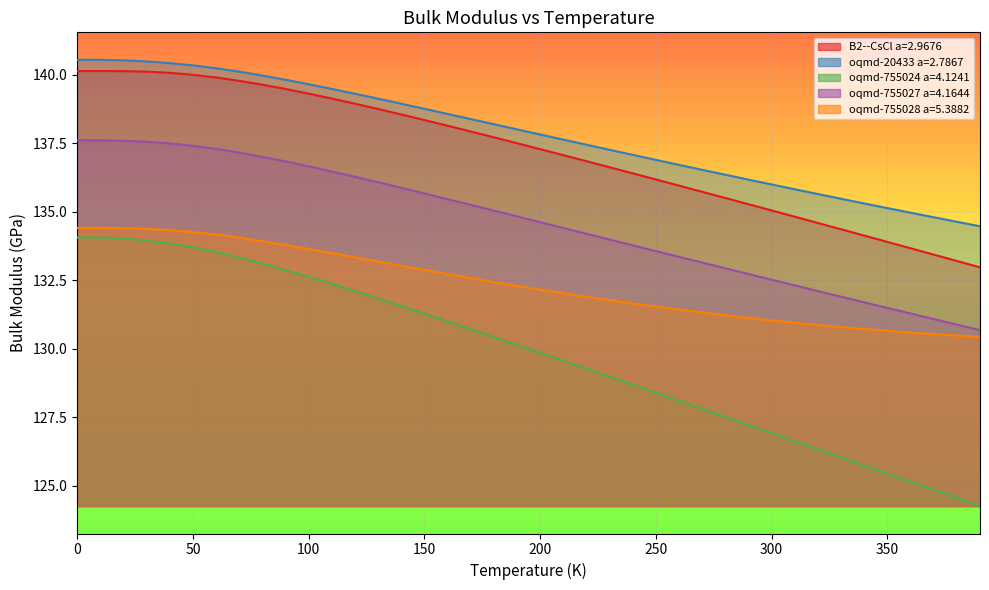

What is the difference between the highest and lowest values at 380.0?

10.1